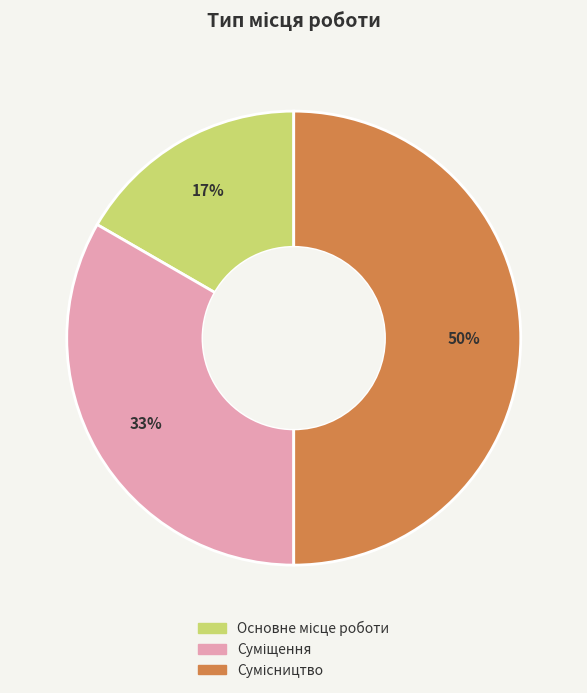

To the nearest percent, what is the average slice percentage?

33%